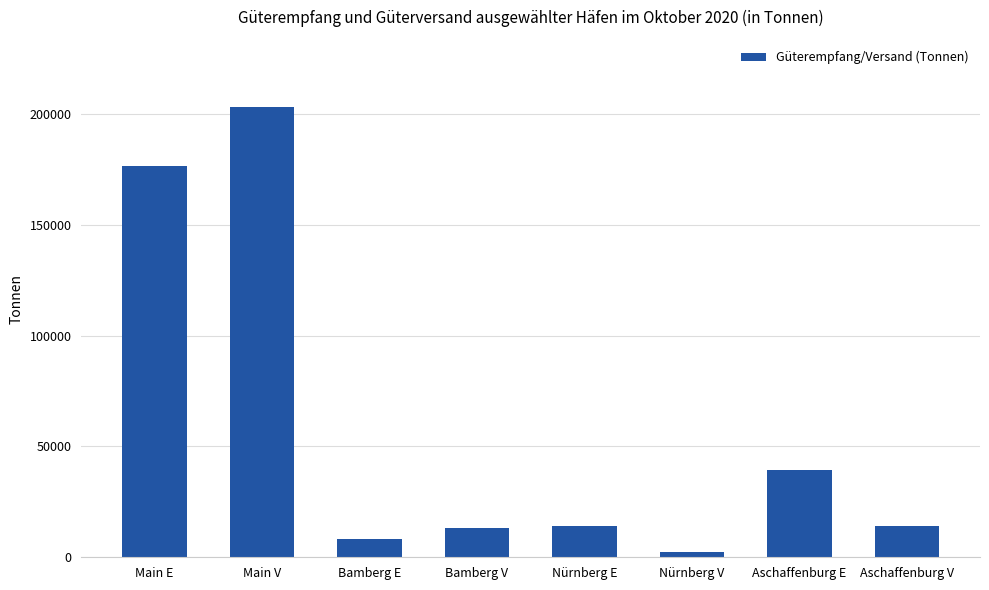

True or false: the data shows 57750 at Aschaffenburg E.

False